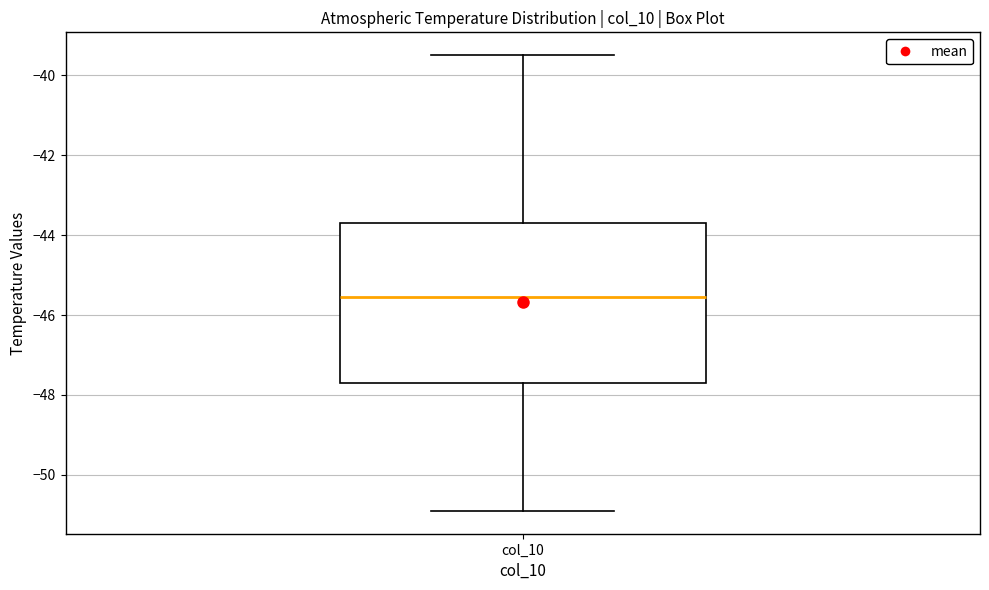

Read this box plot against the y-axis: the position of the median line, the range covered by the box, and the ends of both whiskers. The values are not printed on the chart, so give them approximately, as read against the axis.

median -45.6, box -47.6 to -43.6, whiskers -50.8 to -39.4